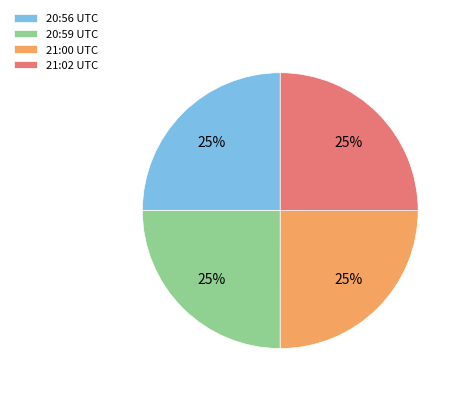

How many segments does this pie chart have?

4